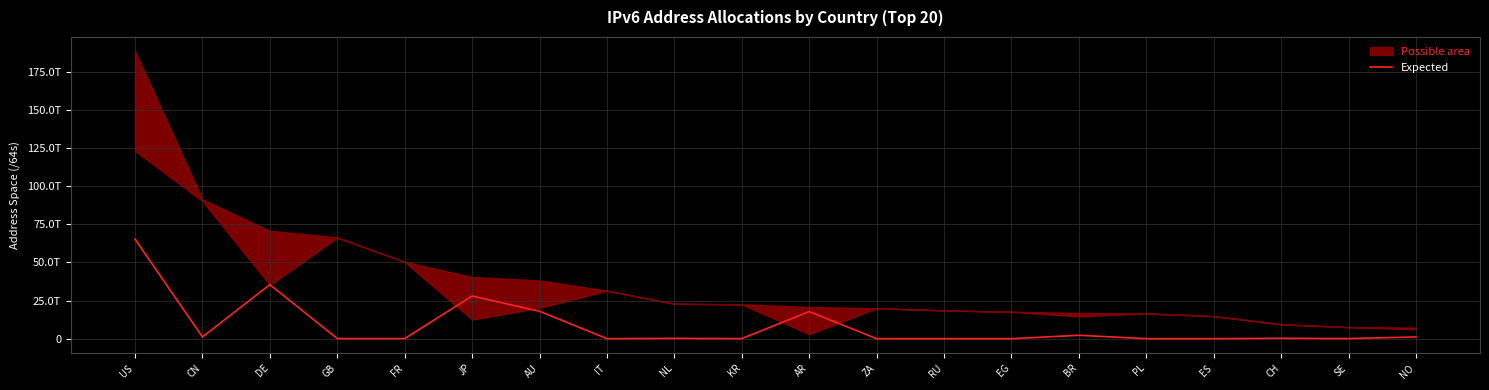

What is the label of the 12th point from the right?

NL